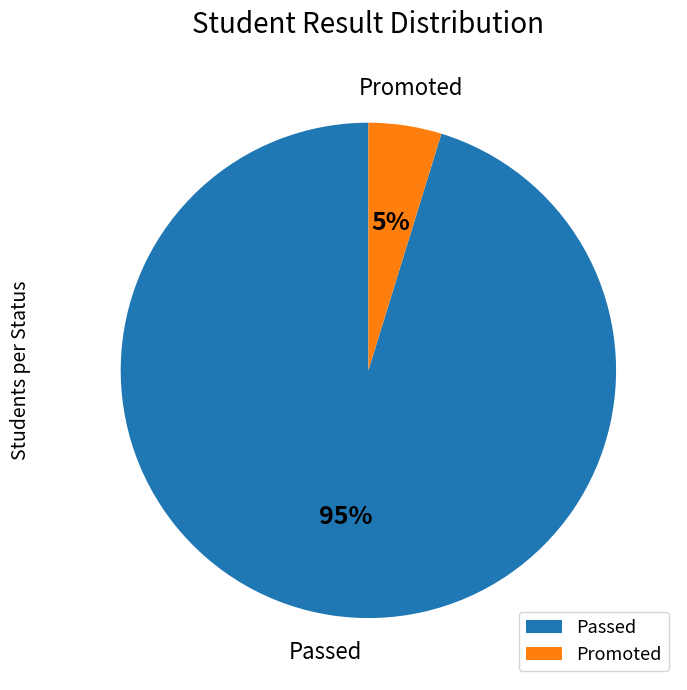

Between Promoted and Passed, which is larger?

Passed